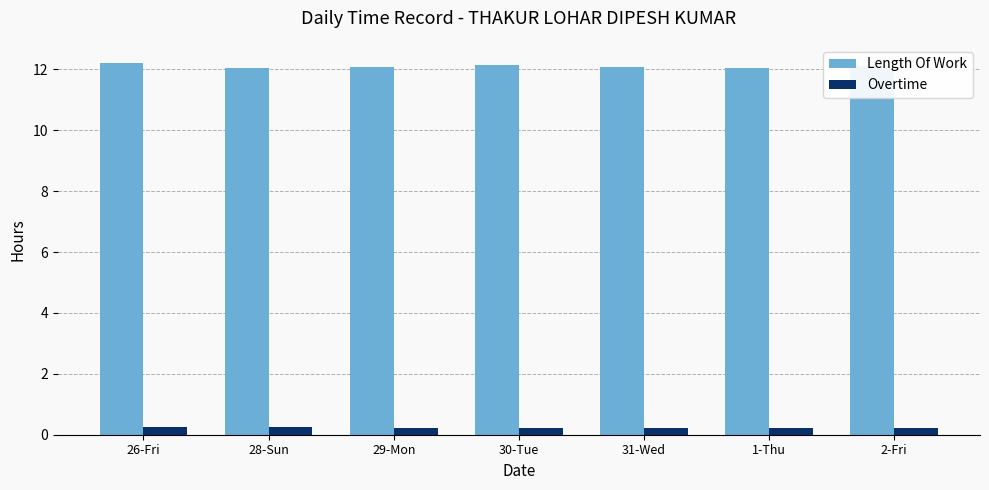

The value of Overtime at 31-Wed is 0.2. True or false?

True